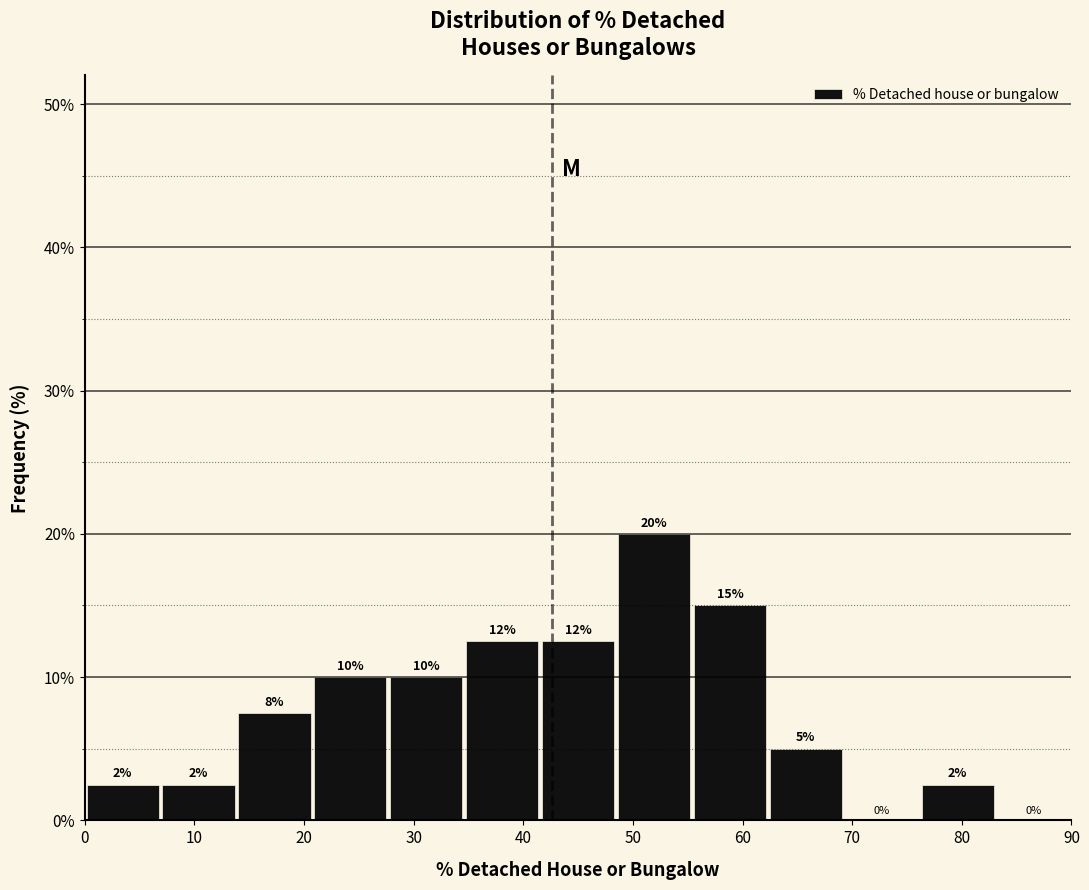

Over which range of the x-axis is the bar tallest?

48 to 55